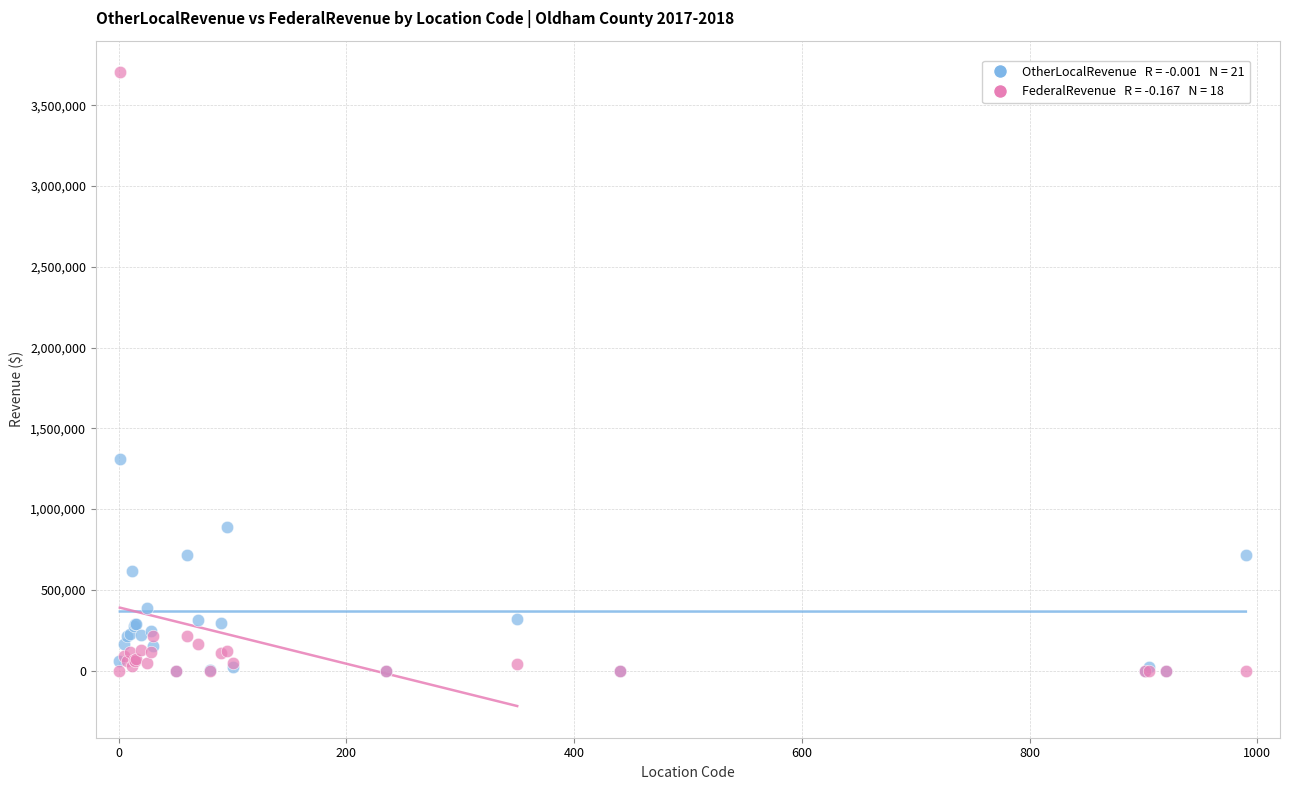

Across all series, what Y value is closest to 1851630?

1310712.8